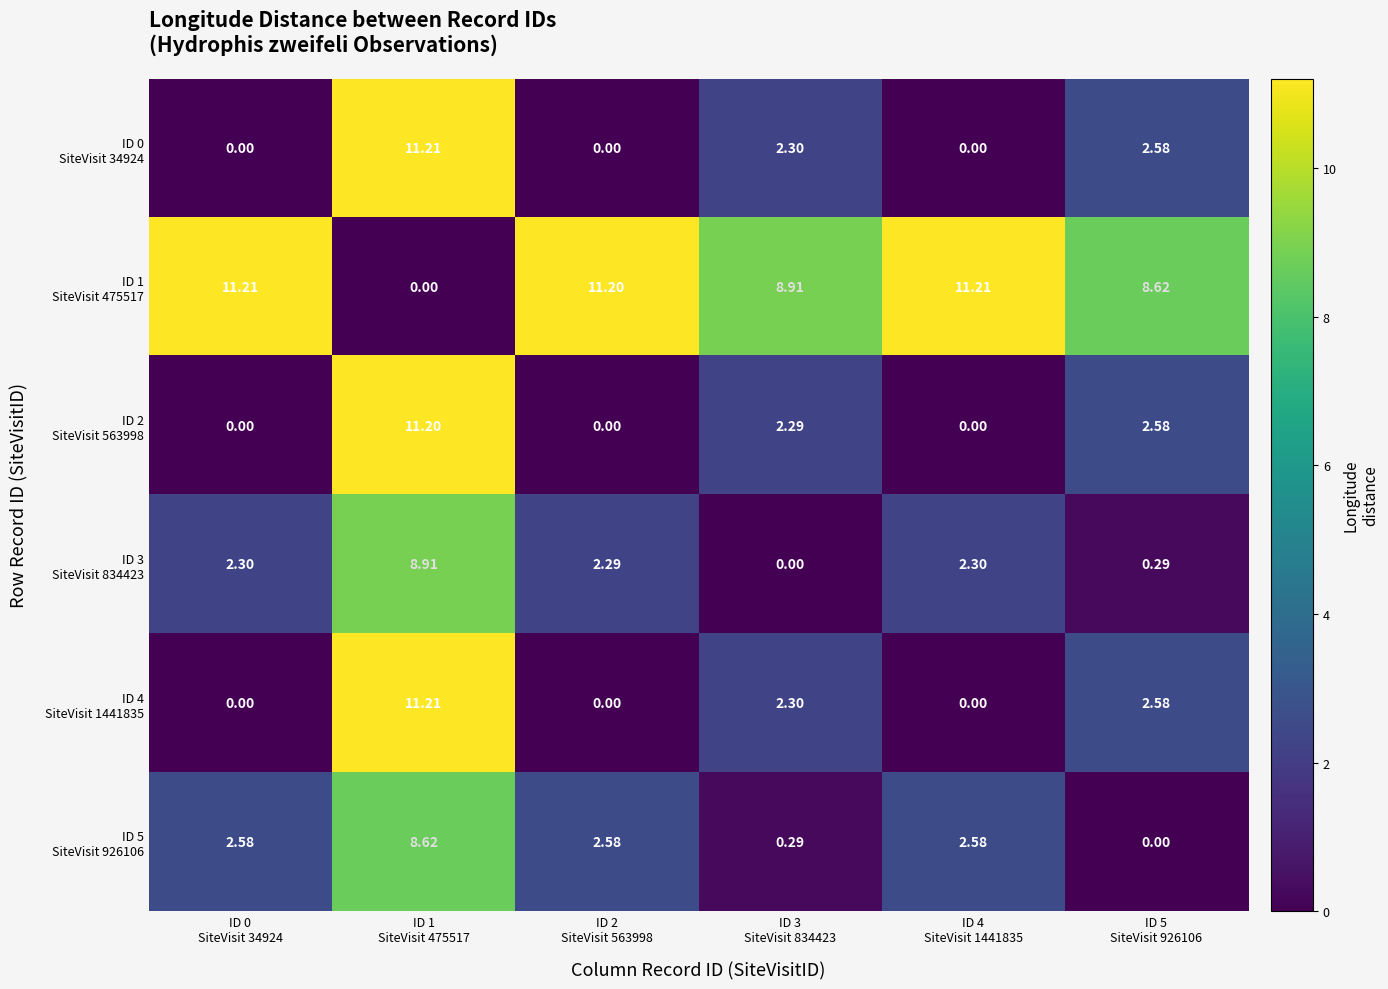

How many series are shown in this chart?

6